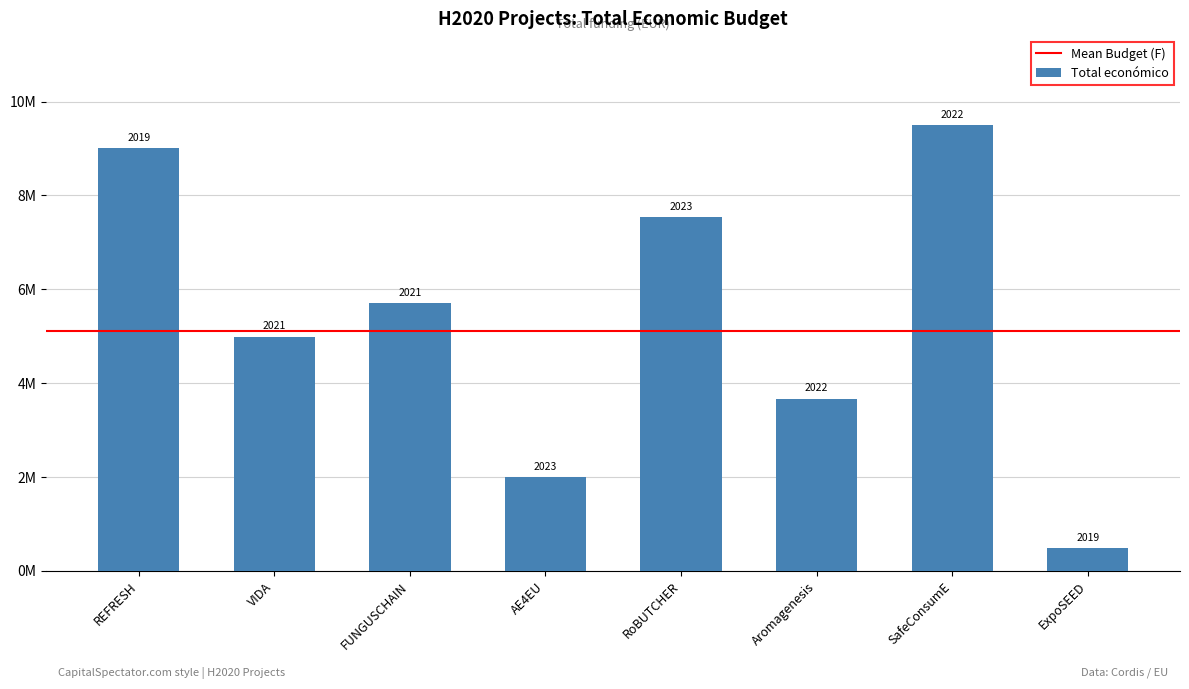

What is the greatest value displayed?

9500000